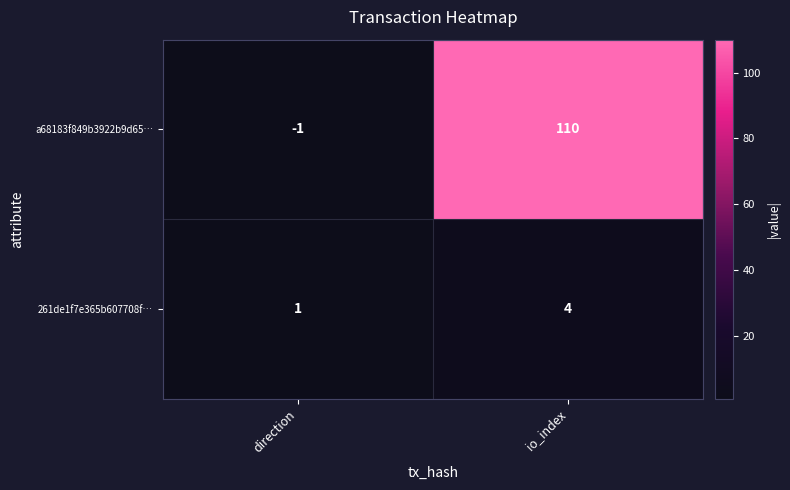

What value does the 261de1f7e365b607708f… series have at io_index?

4